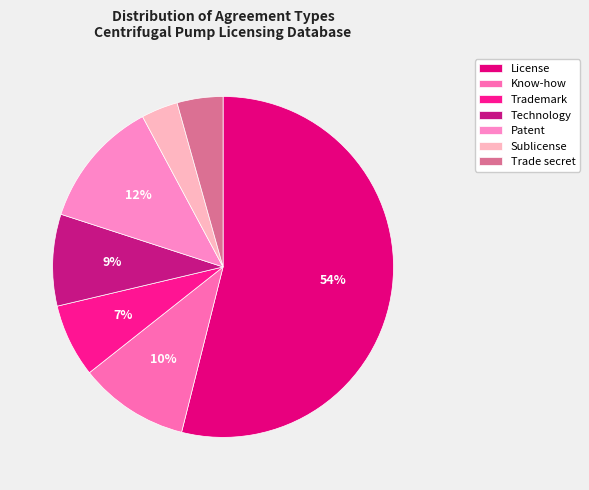

Which slice is the smallest?

Sublicense